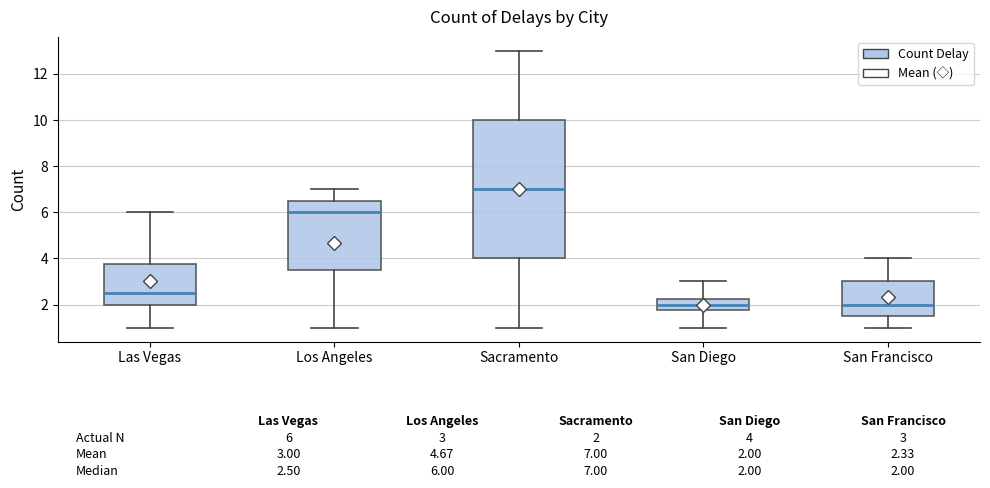

Which box is the tallest, from its lower edge to its upper edge?

Sacramento